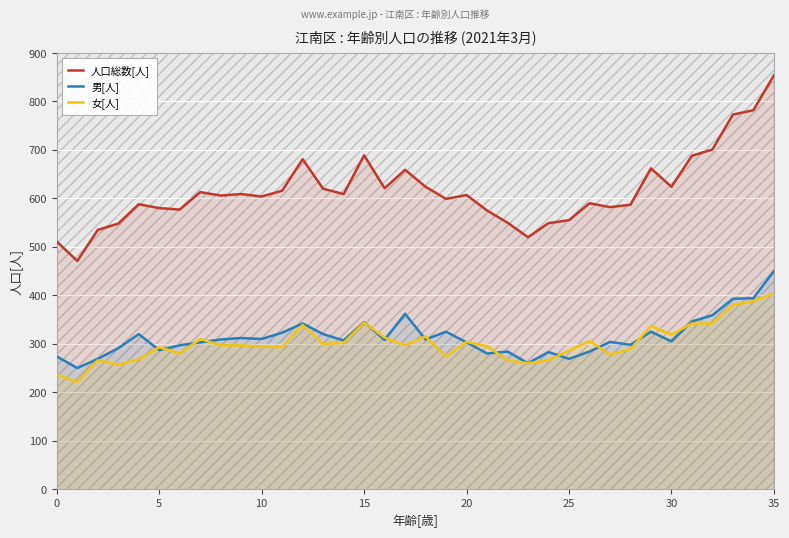

Where is 女[人] nearest to the value 312?

16